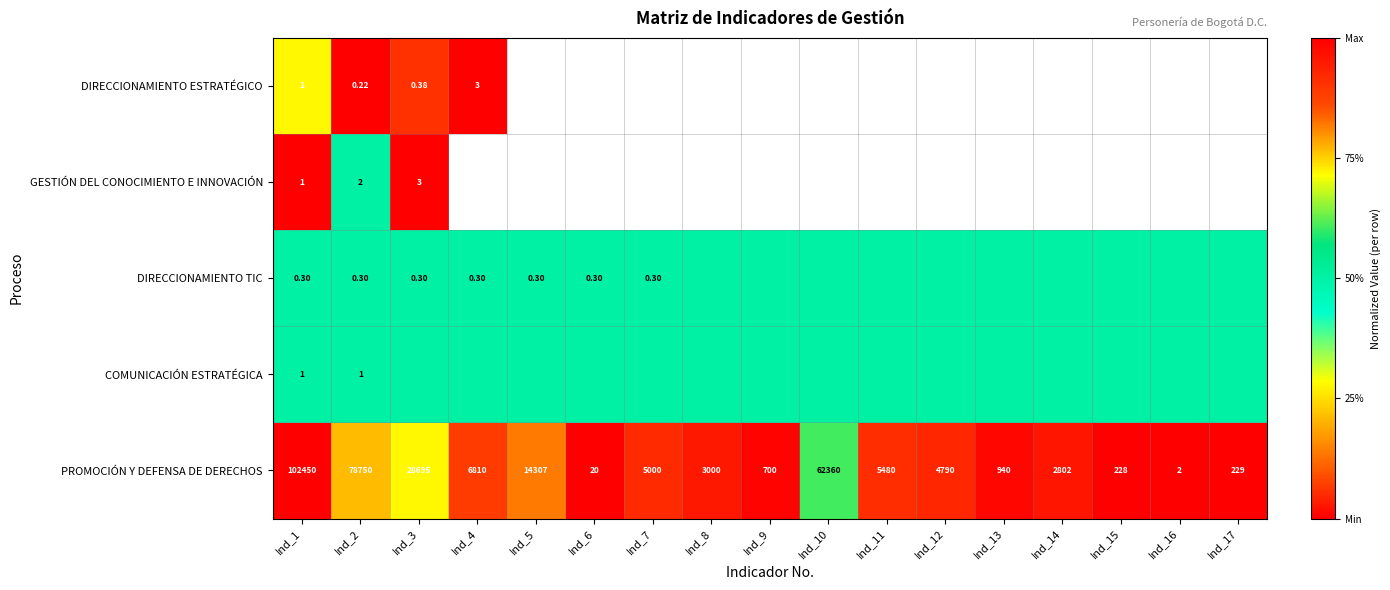

Between Ind_8 and Ind_10, which series saw the biggest shift?

PROMOCIÓN Y DEFENSA DE DERECHOS